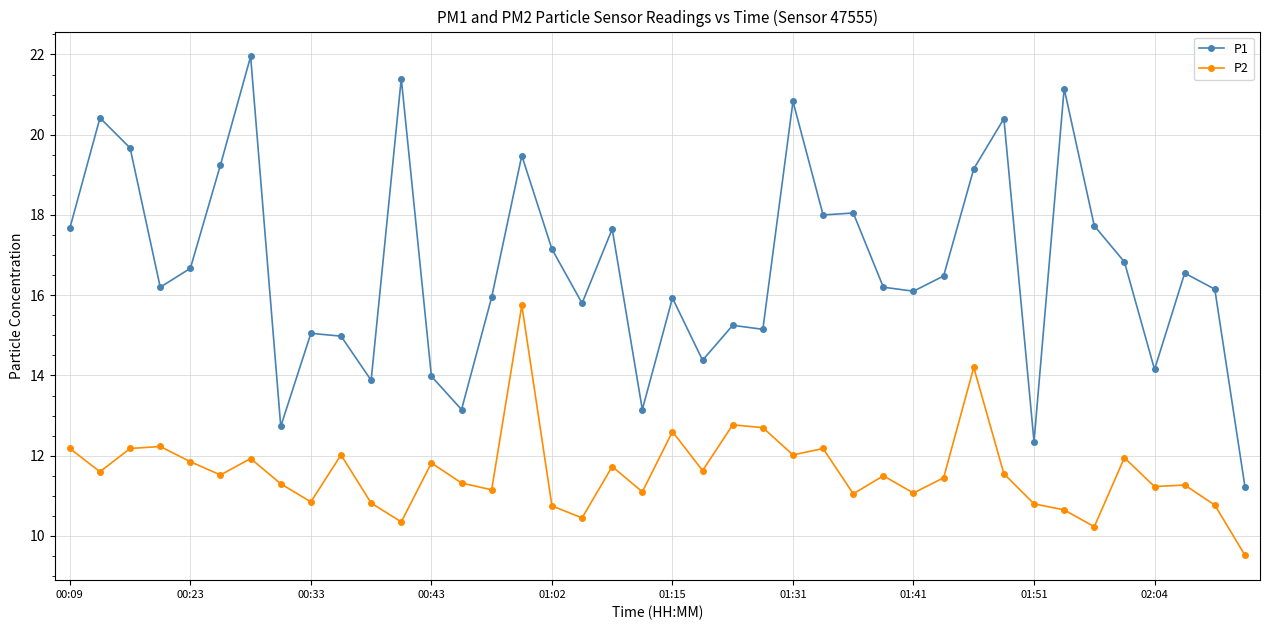

True or false: P2 and P1 intersect in this chart.

False